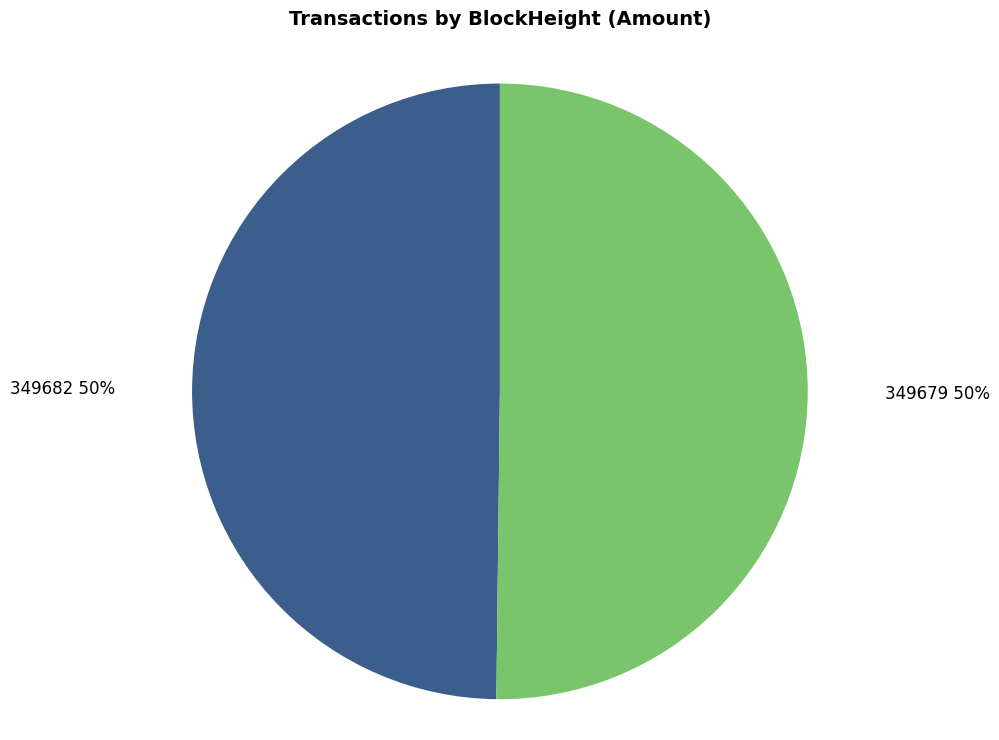

How many segments does this pie chart have?

2